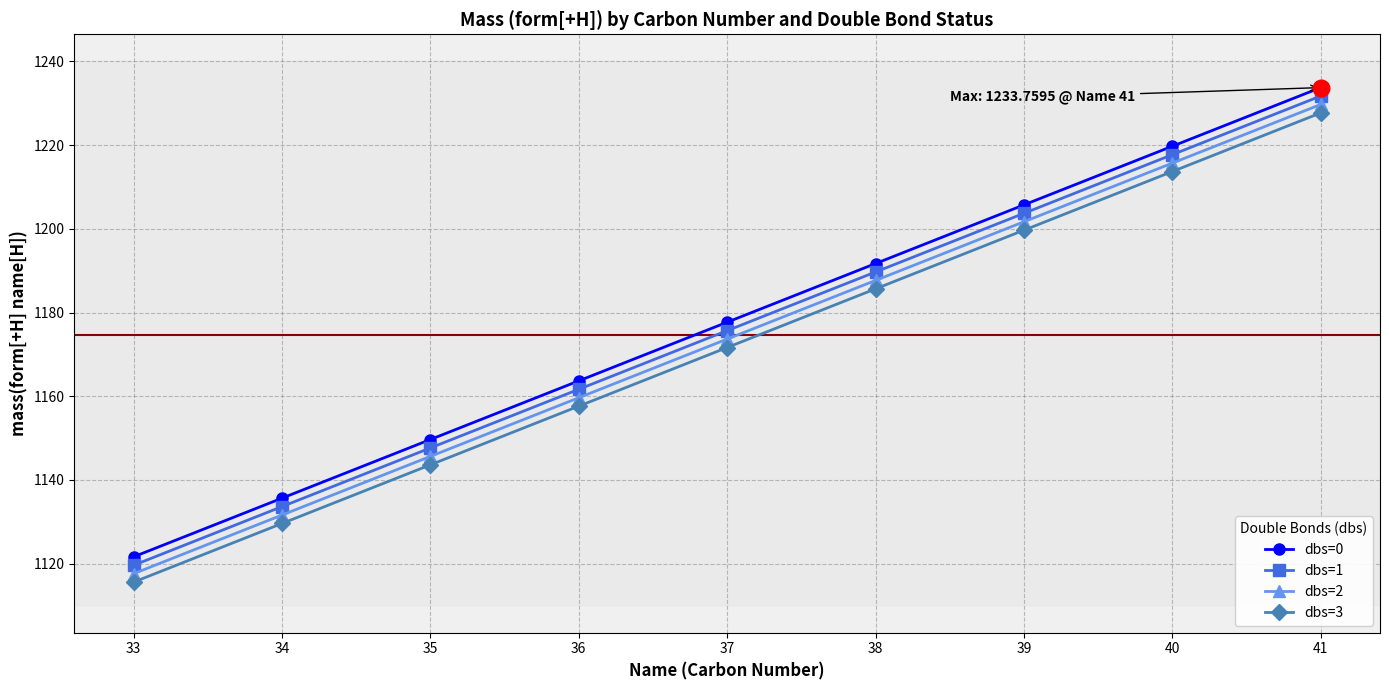

What are all the series names shown in the legend?

dbs=0, dbs=1, dbs=2, dbs=3